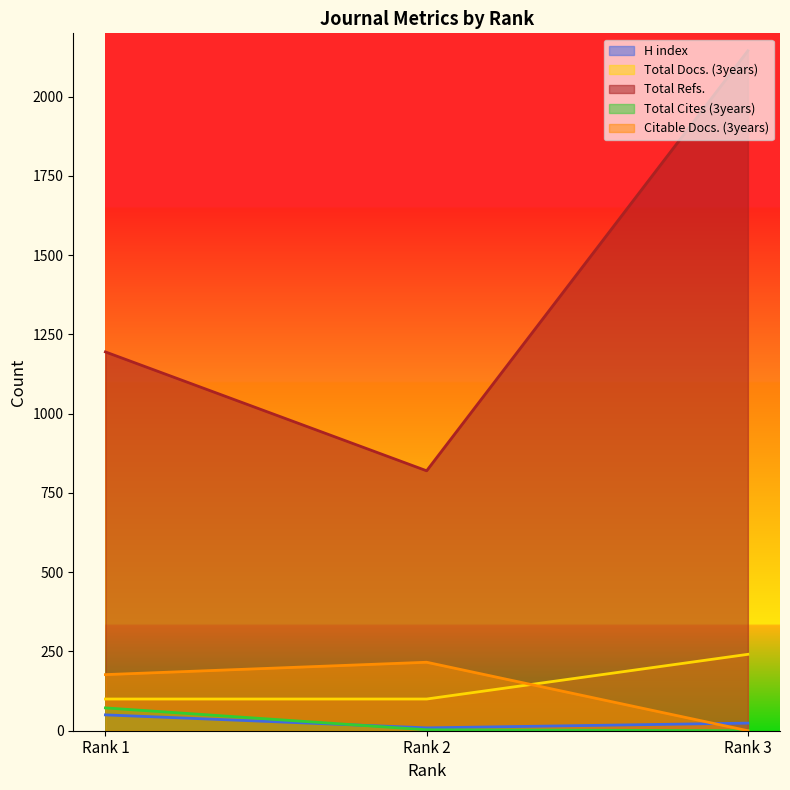

Which has a higher value, Rank 1 or Rank 2?

Rank 1